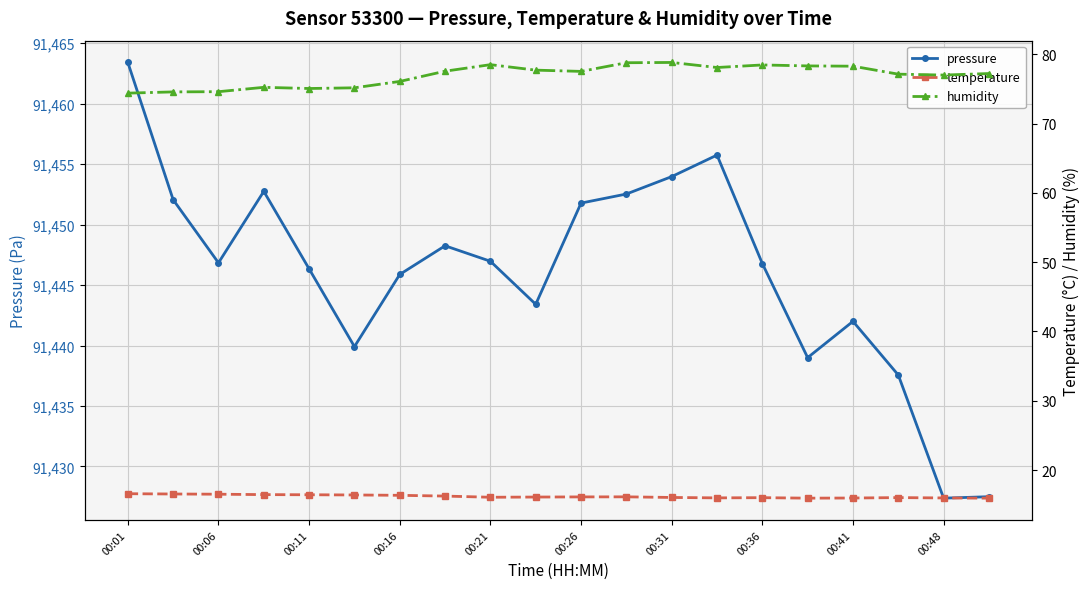

What is the difference between the maximum and minimum values in the temperature series?

0.6